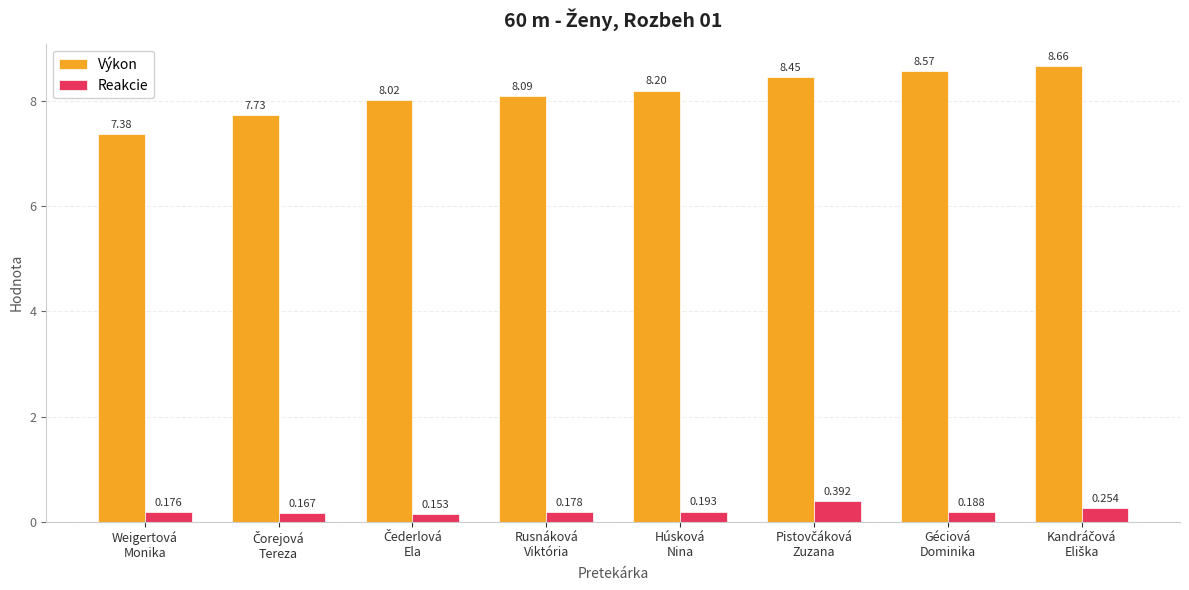

Which series has the largest total across all categories?

Výkon